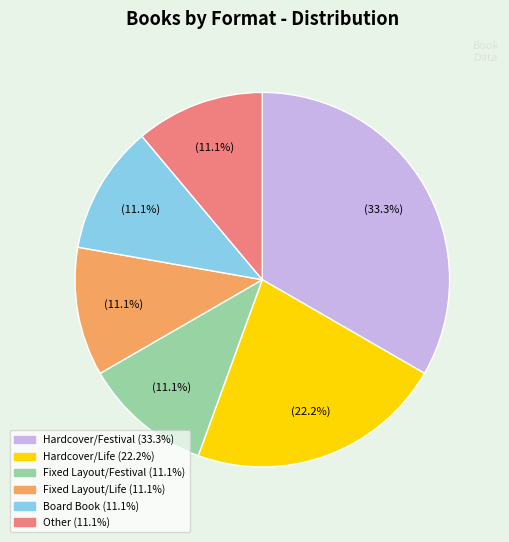

How many segments does this pie chart have?

6